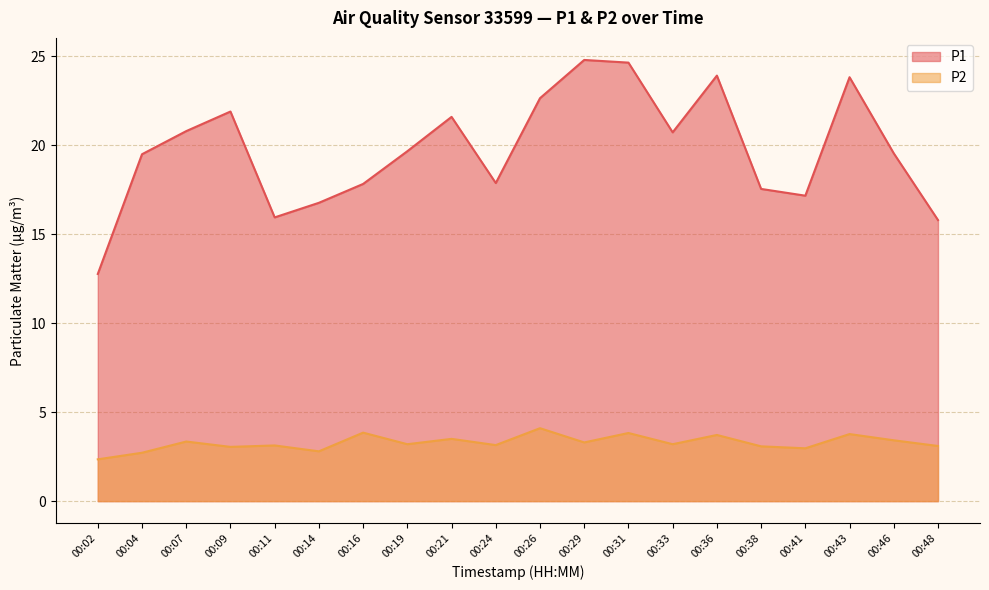

What is the difference between the second highest and minimum values in the P2 series?

1.5